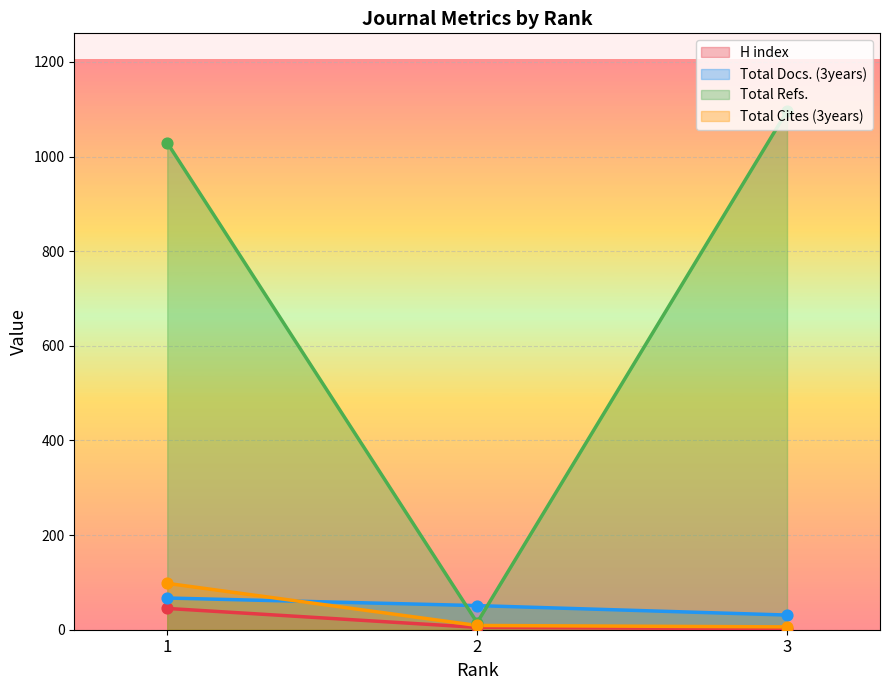

What is the total value across all series at 1?

1239